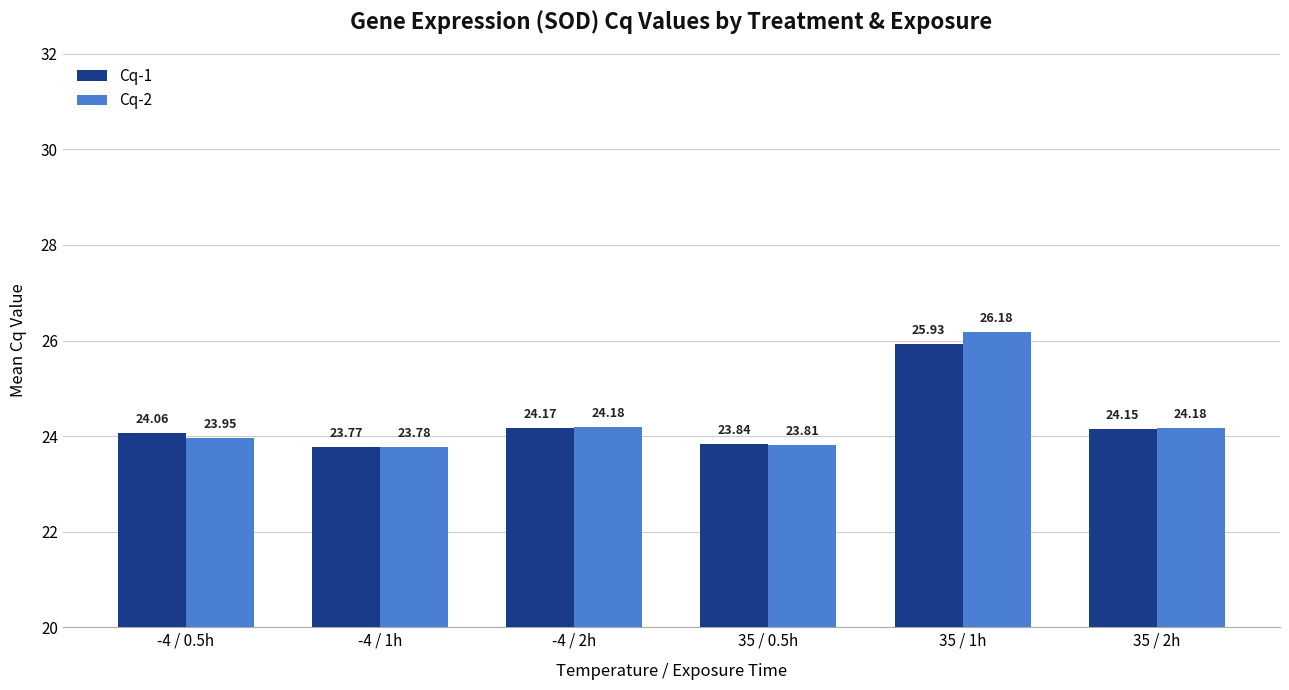

At which category is the sum across all series the highest?

35 / 1h